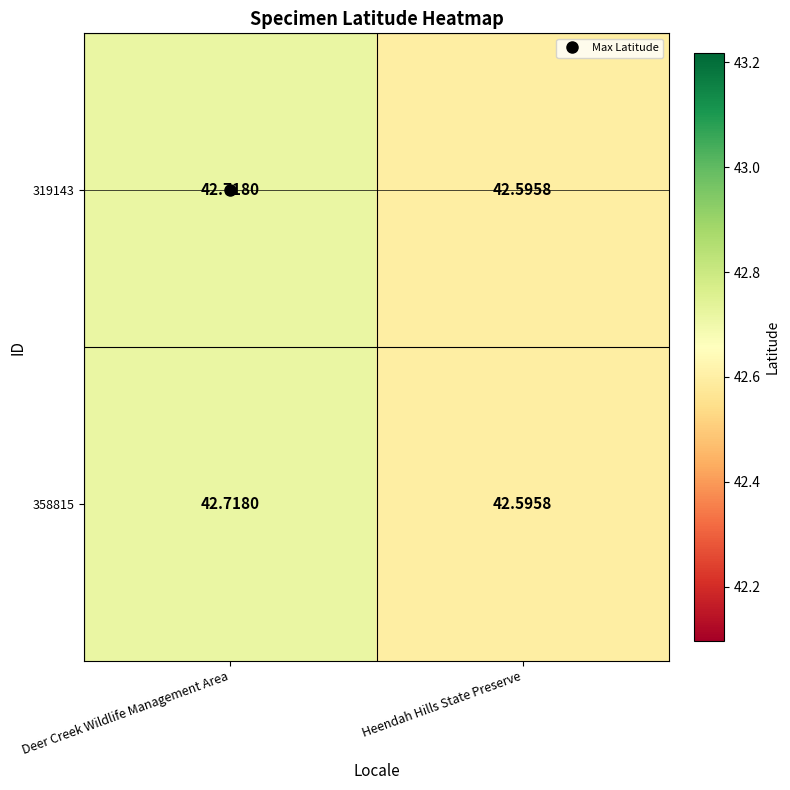

At which label is 319143 closest to 42?

Heendah Hills State Preserve